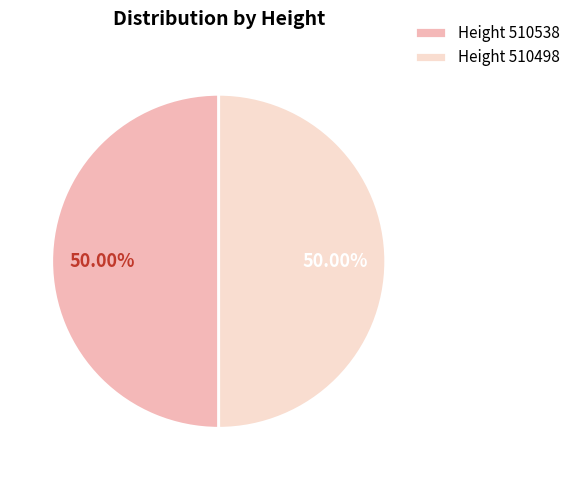

Approximately how many times larger is the value at Height 510538 compared to Height 510498?

1.0